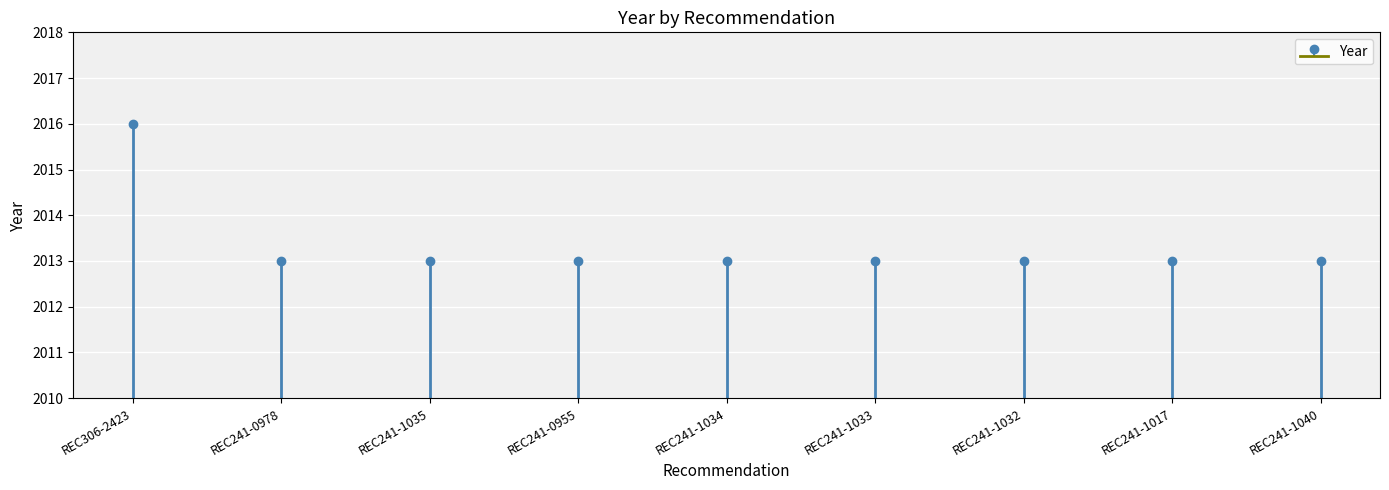

Rank the categories by value from lowest to highest.

REC241-0978, REC241-1035, REC241-0955, REC241-1034, REC241-1033, REC241-1032, REC241-1017, REC241-1040, REC306-2423